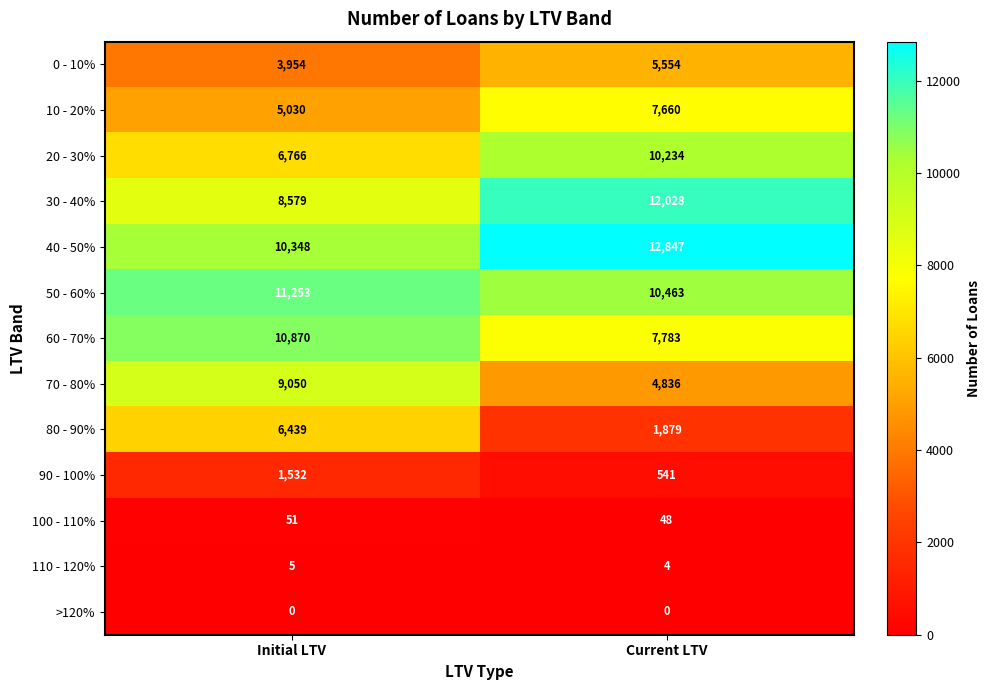

Reading left to right, transcribe all the data shown in this chart.

0 - 10%: 3954	5554
10 - 20%: 5030	7660
20 - 30%: 6766	10234
30 - 40%: 8579	12028
40 - 50%: 10348	12847
50 - 60%: 11253	10463
60 - 70%: 10870	7783
70 - 80%: 9050	4836
80 - 90%: 6439	1879
90 - 100%: 1532	541
100 - 110%: 51	48
110 - 120%: 5	4
>120%: 0	0